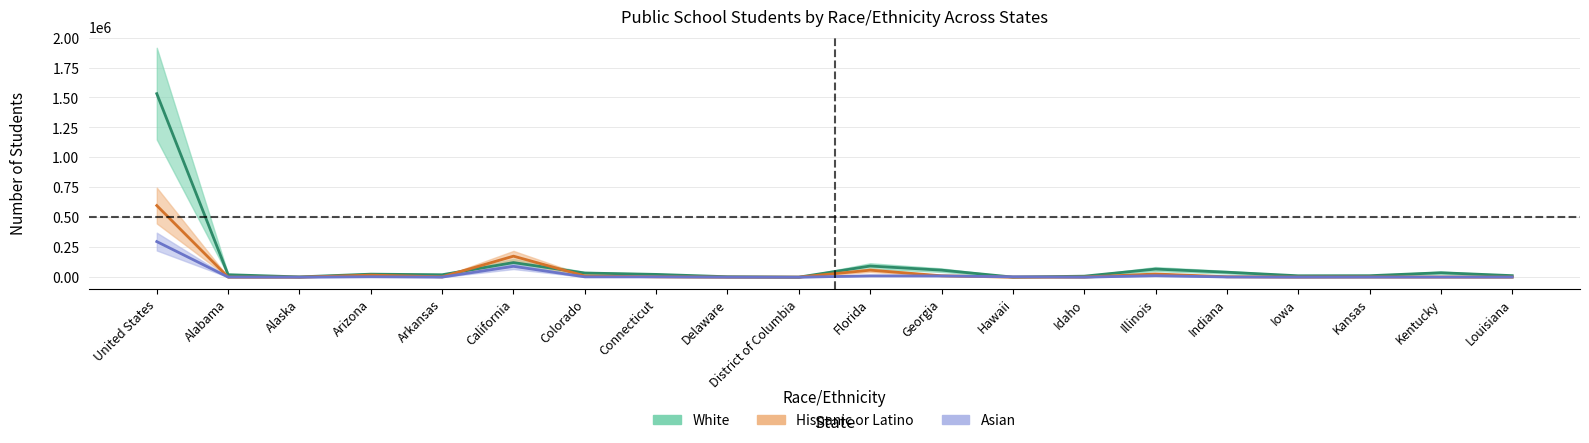

At which label is American Indian or Alaska Native closest to 766216?

California